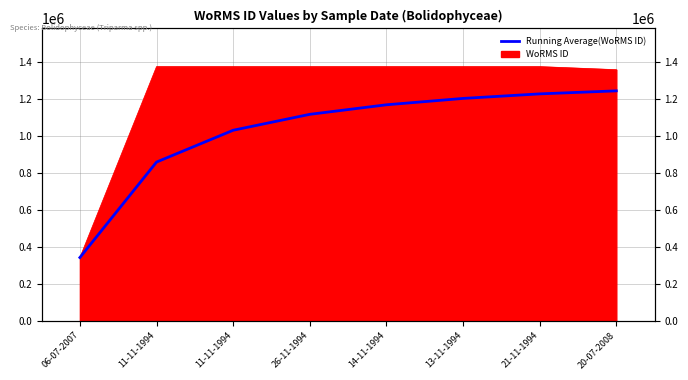

What is the average value?

1022619.0